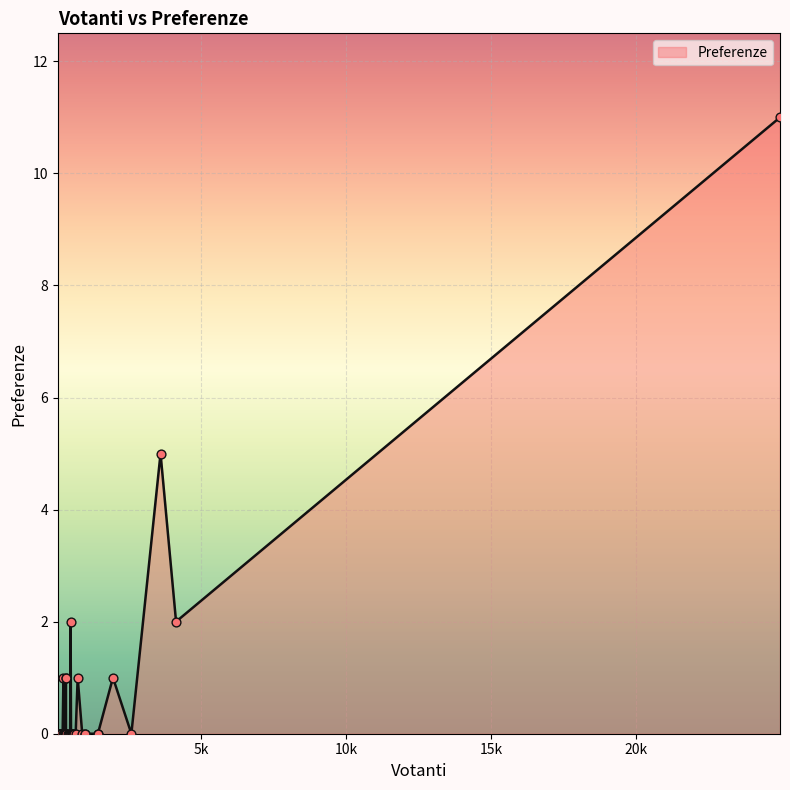

What is the difference between the maximum and minimum values?

11